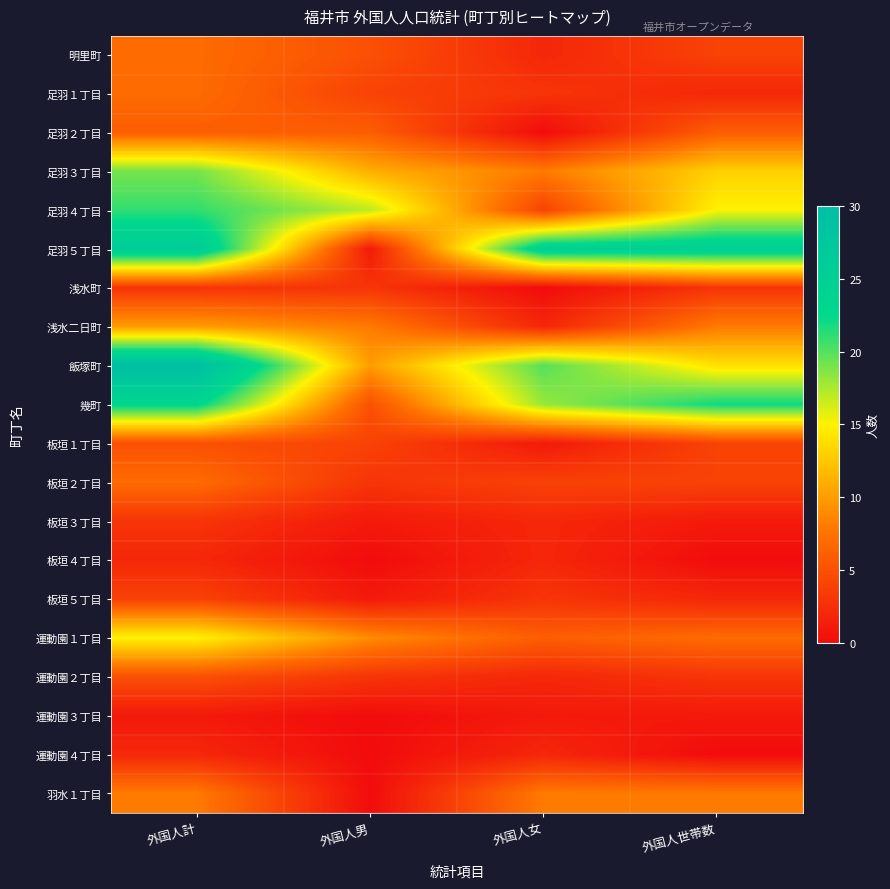

At 外国人世帯数, list the series in order from smallest to largest.

板垣４丁目, 運動園４丁目, 板垣３丁目, 運動園３丁目, 足羽１丁目, 板垣５丁目, 浅水町, 運動園２丁目, 明里町, 板垣１丁目, 板垣２丁目, 足羽２丁目, 運動園１丁目, 浅水二日町, 羽水１丁目, 足羽３丁目, 飯塚町, 足羽４丁目, 幾町, 足羽５丁目